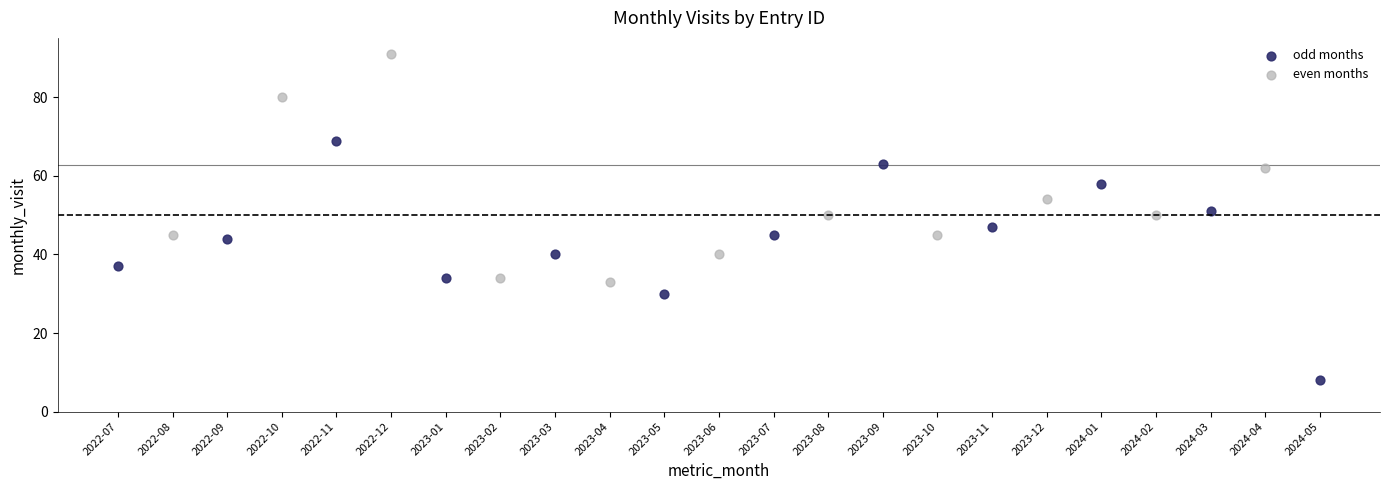

Which series reaches the maximum Y coordinate?

even months